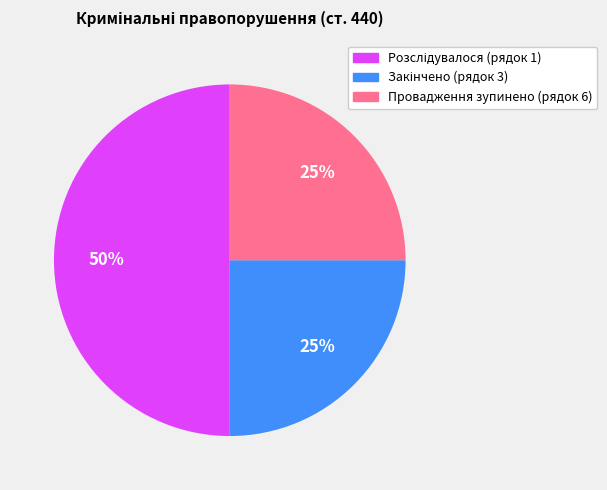

To the nearest percent, what is the average slice percentage?

33%